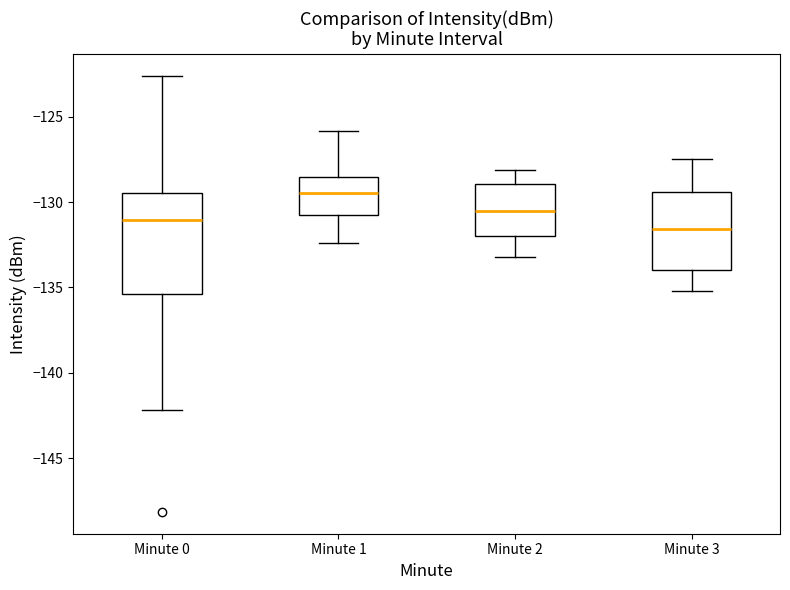

Reading left to right, read every box against the y-axis: the position of its median line, the range the box covers, and the ends of its whiskers. The values are not printed on the chart, so give them approximately, as read against the axis.

Minute 0: median -131.0, box -135.5 to -129.5, whiskers -142.0 to -122.5
Minute 1: median -129.5, box -130.5 to -128.5, whiskers -132.5 to -126.0
Minute 2: median -130.5, box -132.0 to -129.0, whiskers -133.0 to -128.0
Minute 3: median -131.5, box -134.0 to -129.5, whiskers -135.0 to -127.5